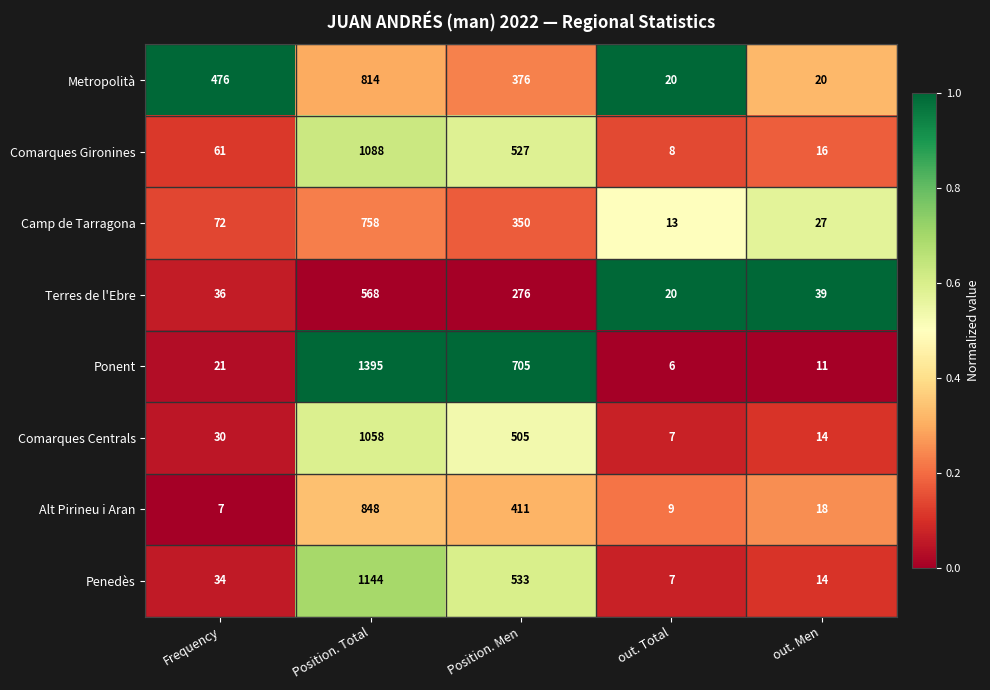

Where is Metropolità nearest to the value 417?

Position. Men